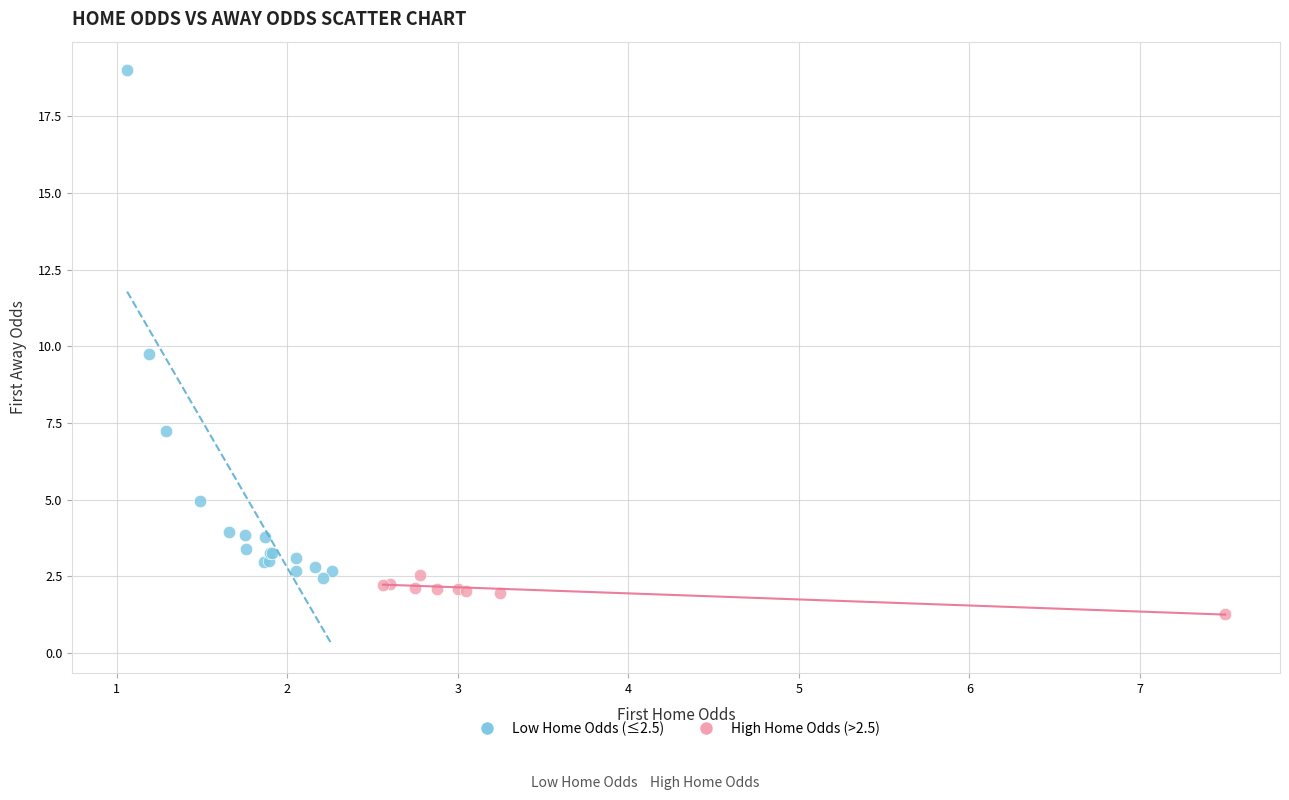

Which series reaches the minimum Y coordinate?

High Home Odds (>2.5)